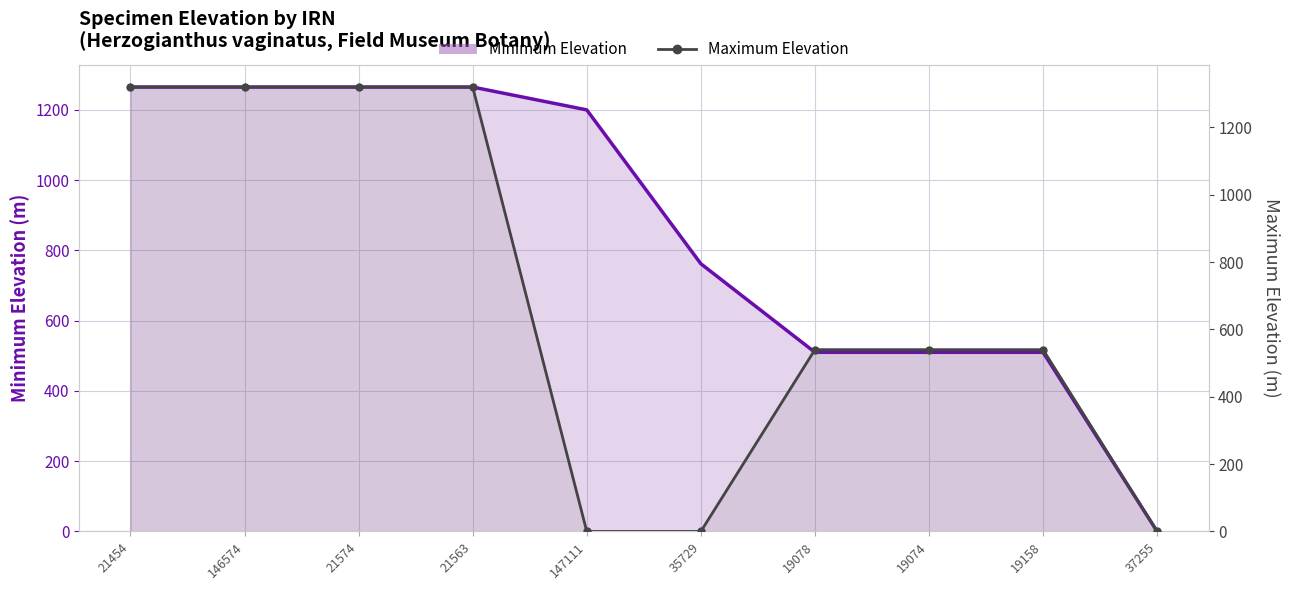

What is the value of the Minimum Elevation point at the 5th from the left?

1200